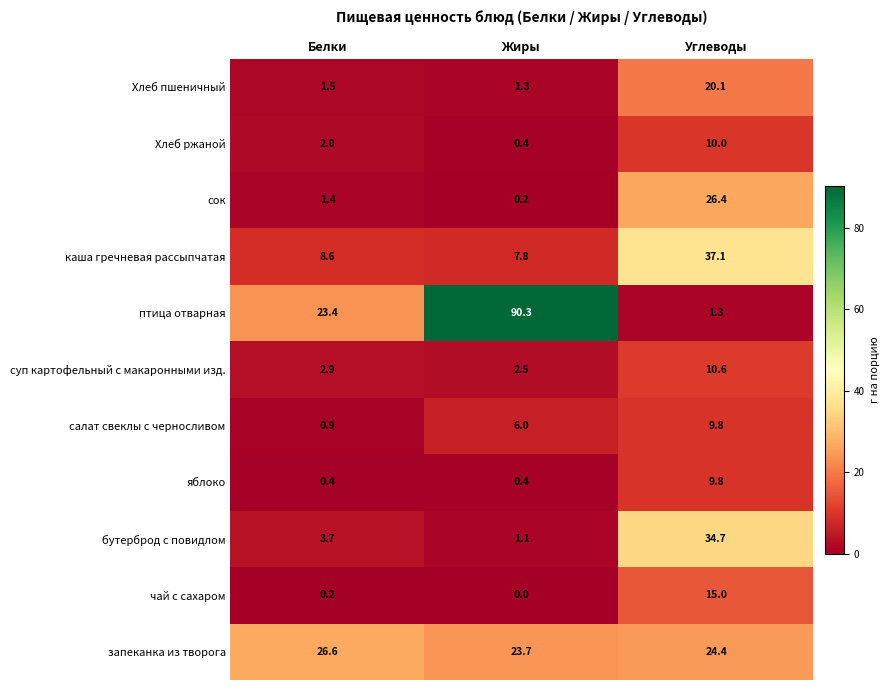

List the labels in order of бутерброд с повидлом value, largest first.

Углеводы, Белки, Жиры